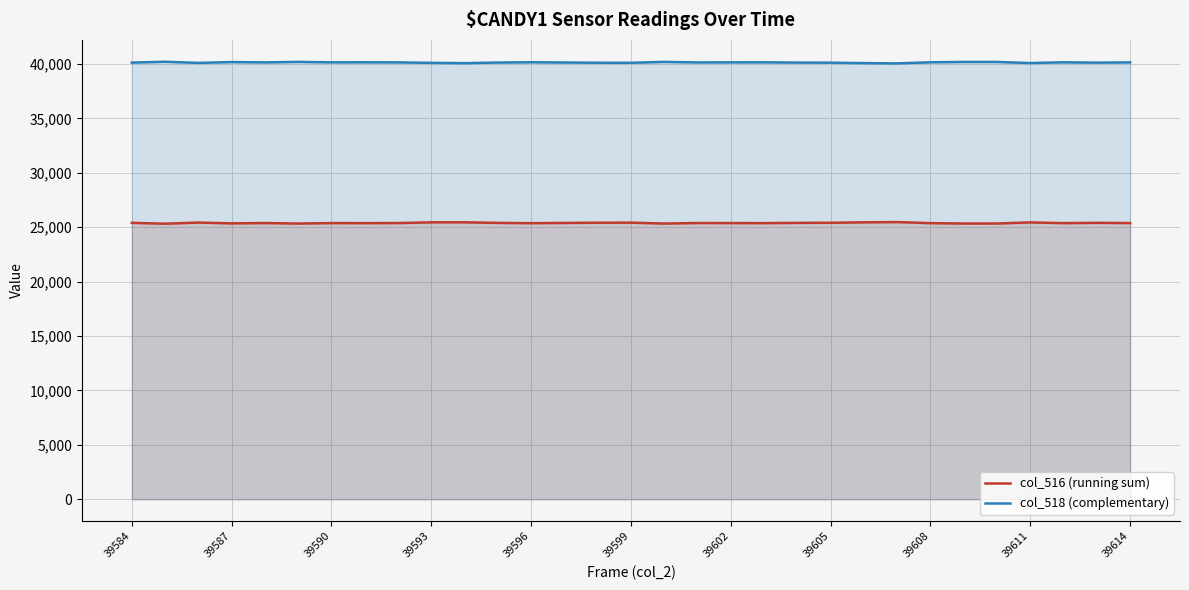

What is the maximum value shown in the chart?

40208